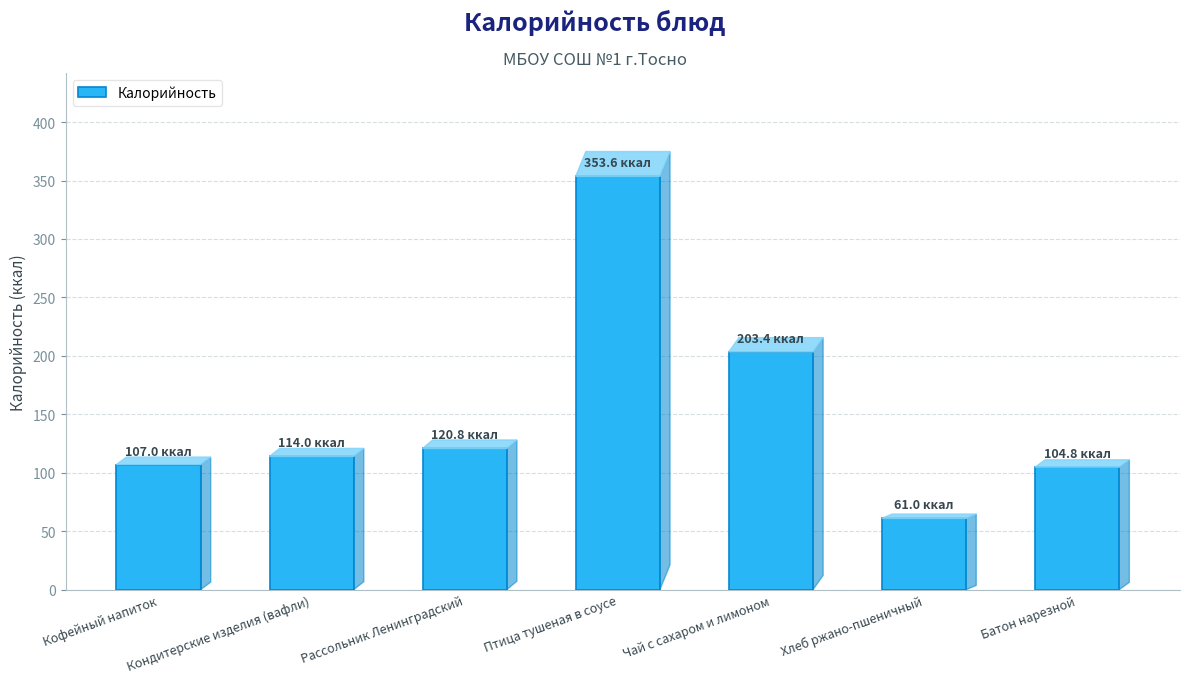

What is the approximate value at Кофейный напиток?

107.0